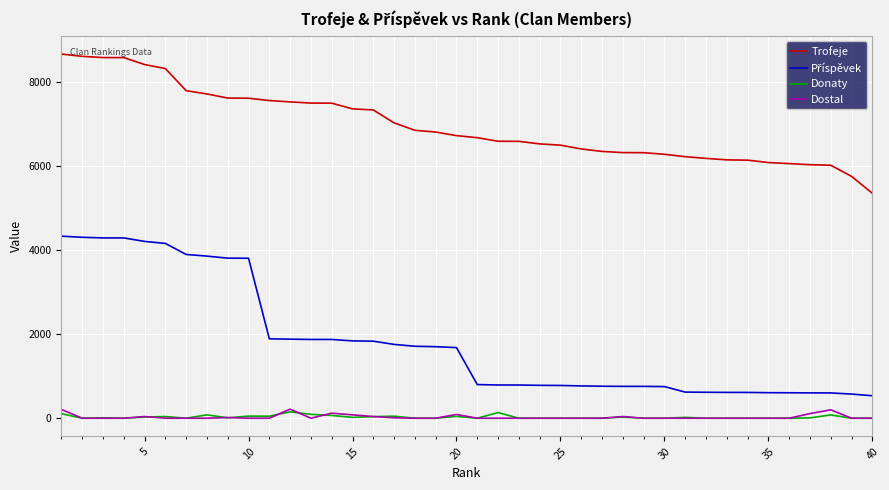

True or false: Dostal and Trofeje cross at least once.

False